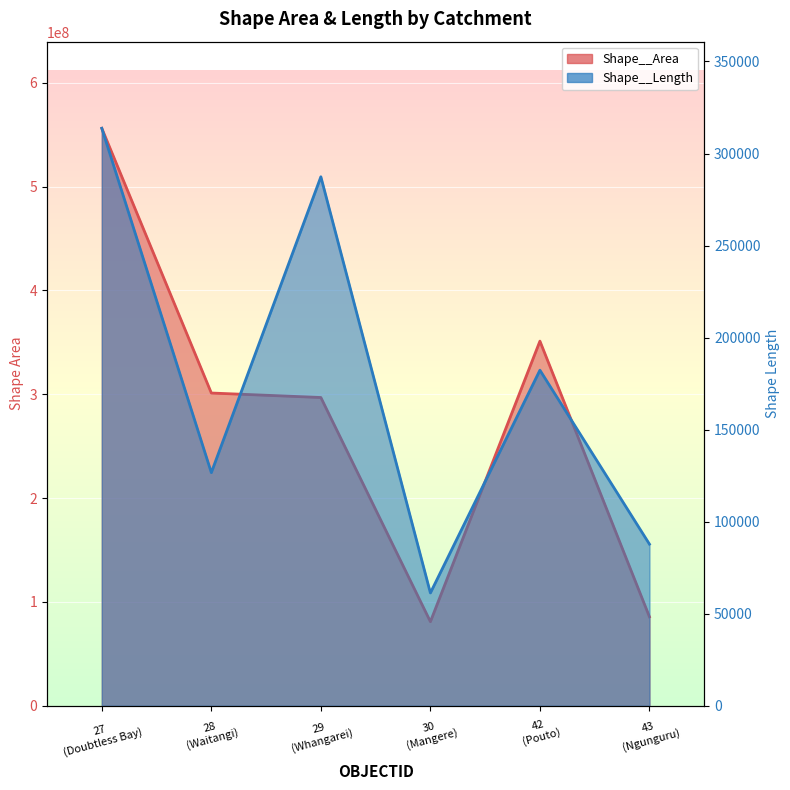

Which has a higher value, 27
(Doubtless Bay) or 28
(Waitangi)?

27
(Doubtless Bay)